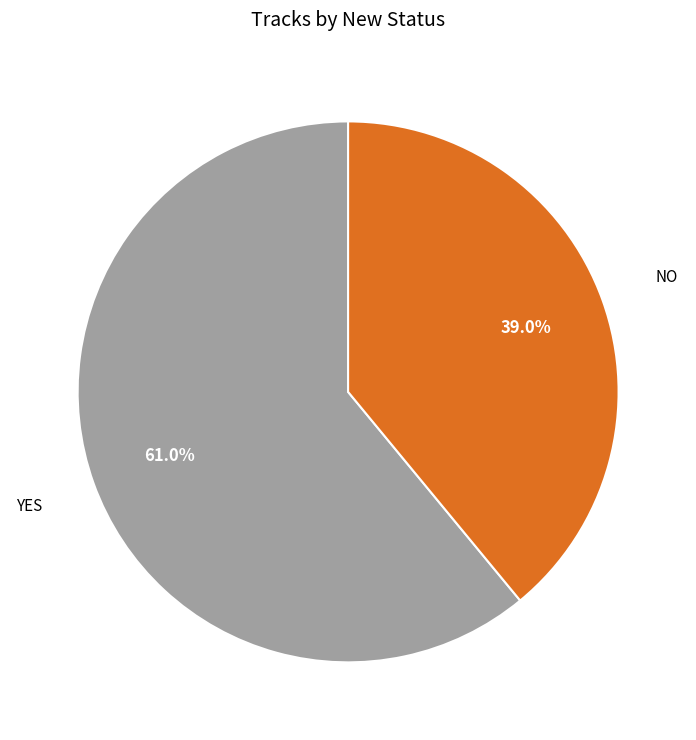

Is there a majority slice in this chart?

Yes